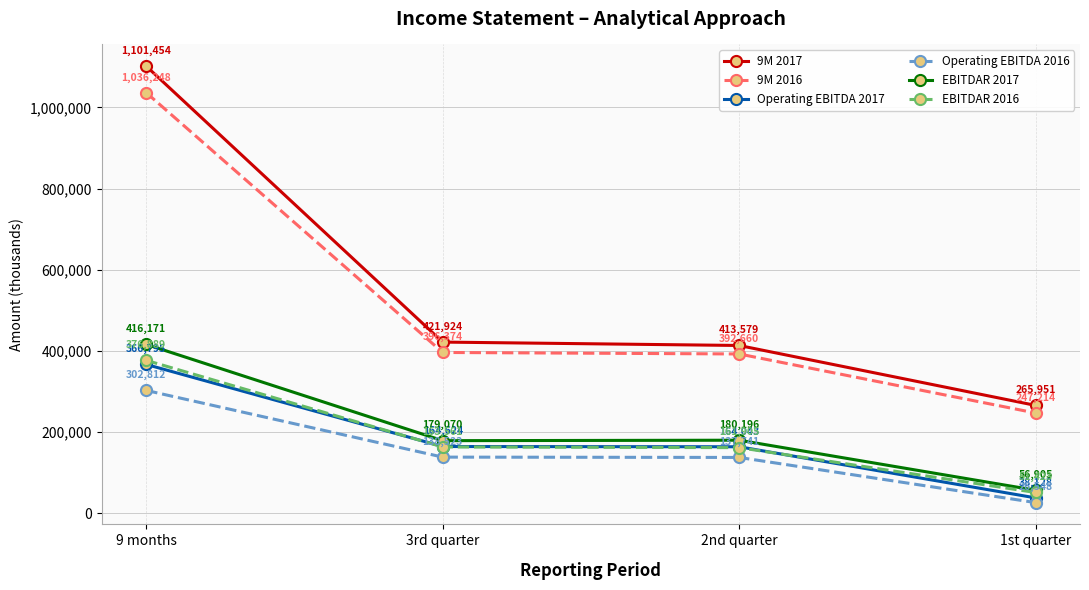

What value does the Operating EBITDA 2017 series have at 1st quarter, to the nearest 10?

38130